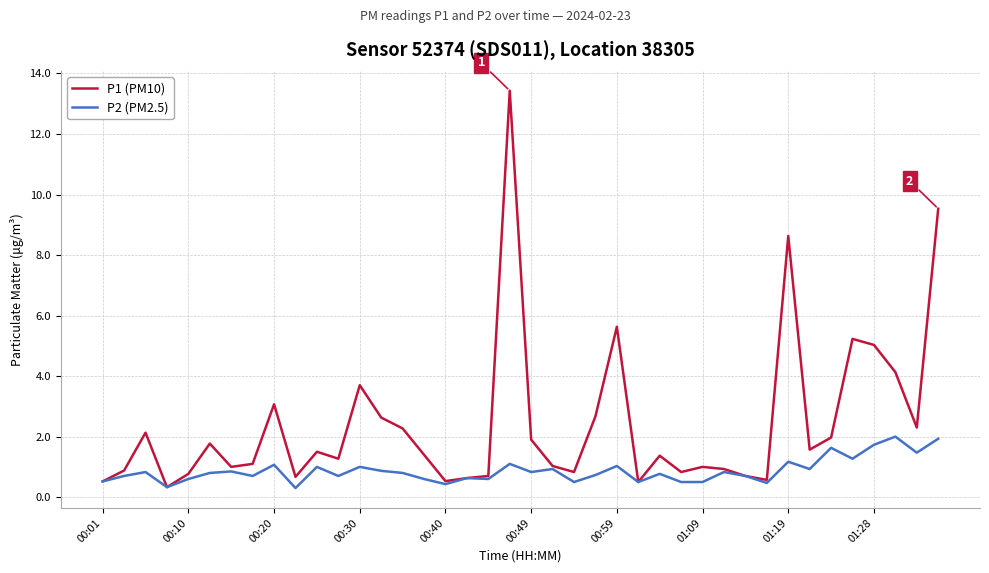

Rank the series by their average value, from highest to lowest.

P1 (PM10), P2 (PM2.5)